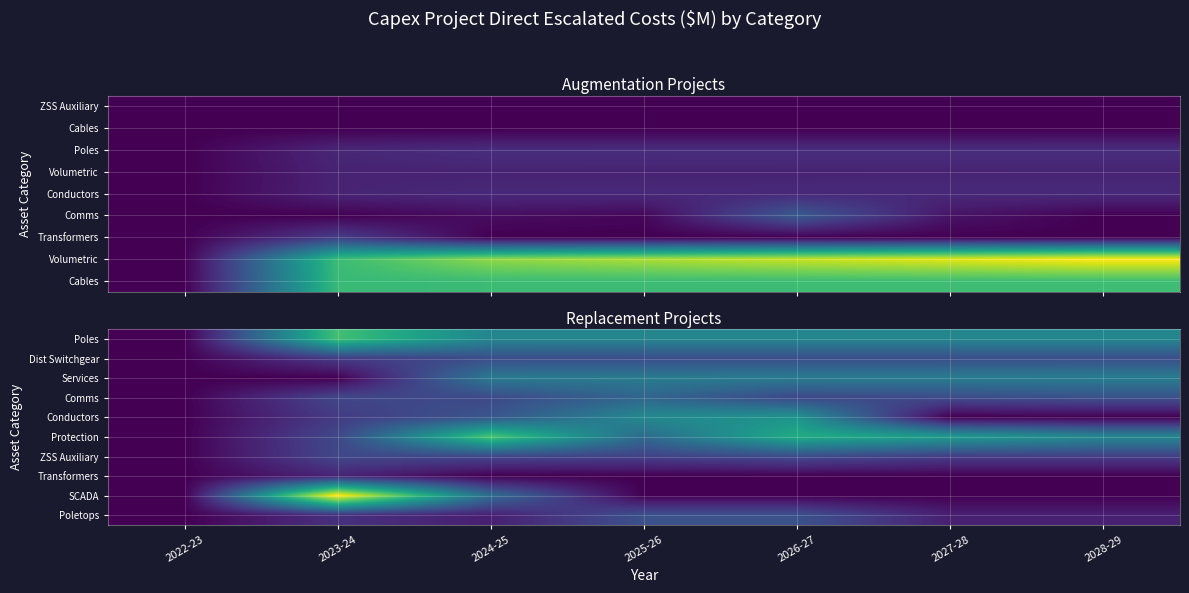

Is it true that Poletops equals 0.2 at 2027-28?

False